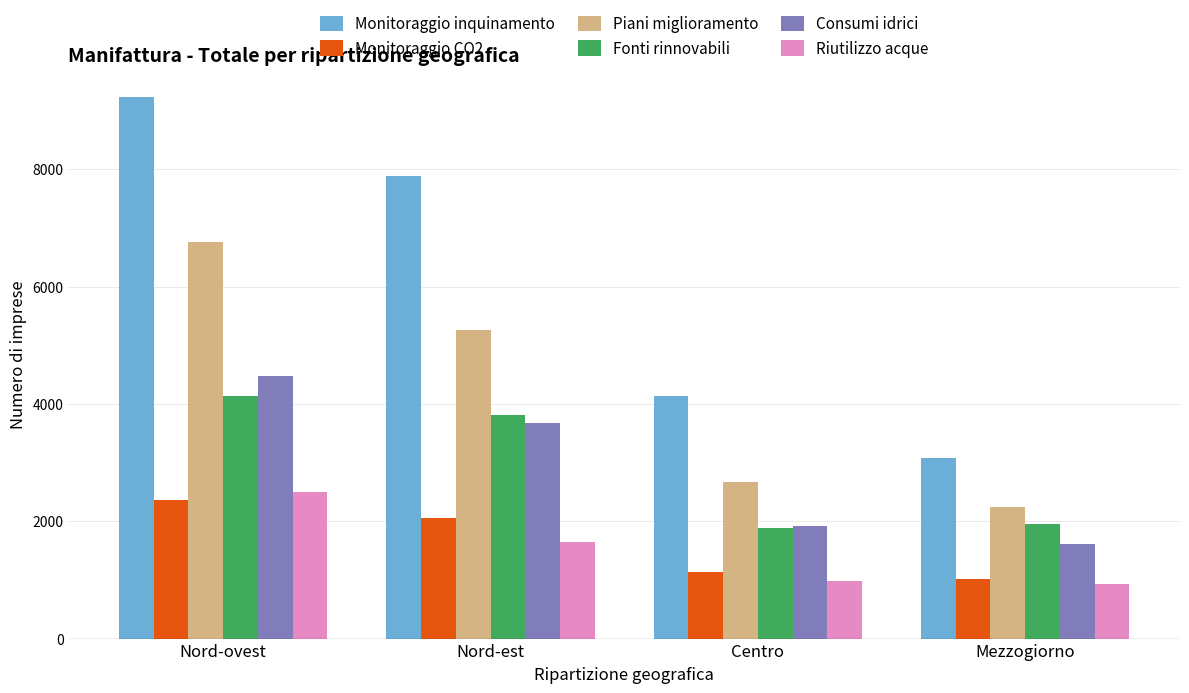

Reading left to right, what are all the values shown in this chart?

Monitoraggio inquinamento: 9231.1	7883.0	4132.3	3079.5
Monitoraggio CO2: 2362.8	2054.2	1141.7	1015.3
Piani miglioramento: 6767.4	5256.4	2673.7	2237.8
Fonti rinnovabili: 4135.6	3804.5	1882.5	1950.1
Consumi idrici: 4468.4	3668.5	1923.6	1609.9
Riutilizzo acque: 2493.2	1642.1	974.4	931.5